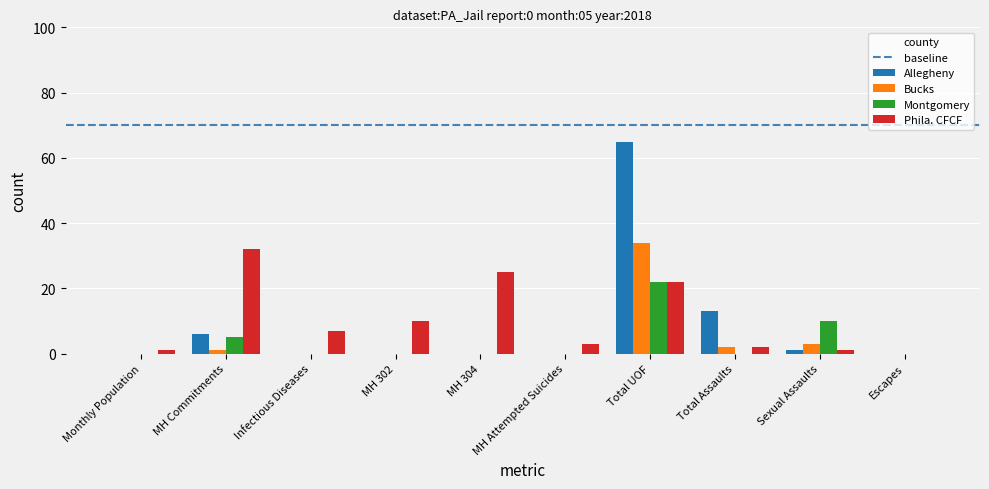

Reading right to left, extract all data points from this chart.

Allegheny: Escapes=0	Sexual Assaults=1	Total Assaults=13	Total UOF=65	MH Attempted Suicides=0	MH 304=0	MH 302=0	Infectious Diseases=0	MH Commitments=6	Monthly Population=0
Bucks: Escapes=0	Sexual Assaults=3	Total Assaults=2	Total UOF=34	MH Attempted Suicides=0	MH 304=0	MH 302=0	Infectious Diseases=0	MH Commitments=1	Monthly Population=0
Montgomery: Escapes=0	Sexual Assaults=10	Total Assaults=0	Total UOF=22	MH Attempted Suicides=0	MH 304=0	MH 302=0	Infectious Diseases=0	MH Commitments=5	Monthly Population=0
Phila. CFCF: Escapes=0	Sexual Assaults=1	Total Assaults=2	Total UOF=22	MH Attempted Suicides=3	MH 304=25	MH 302=10	Infectious Diseases=7	MH Commitments=32	Monthly Population=1